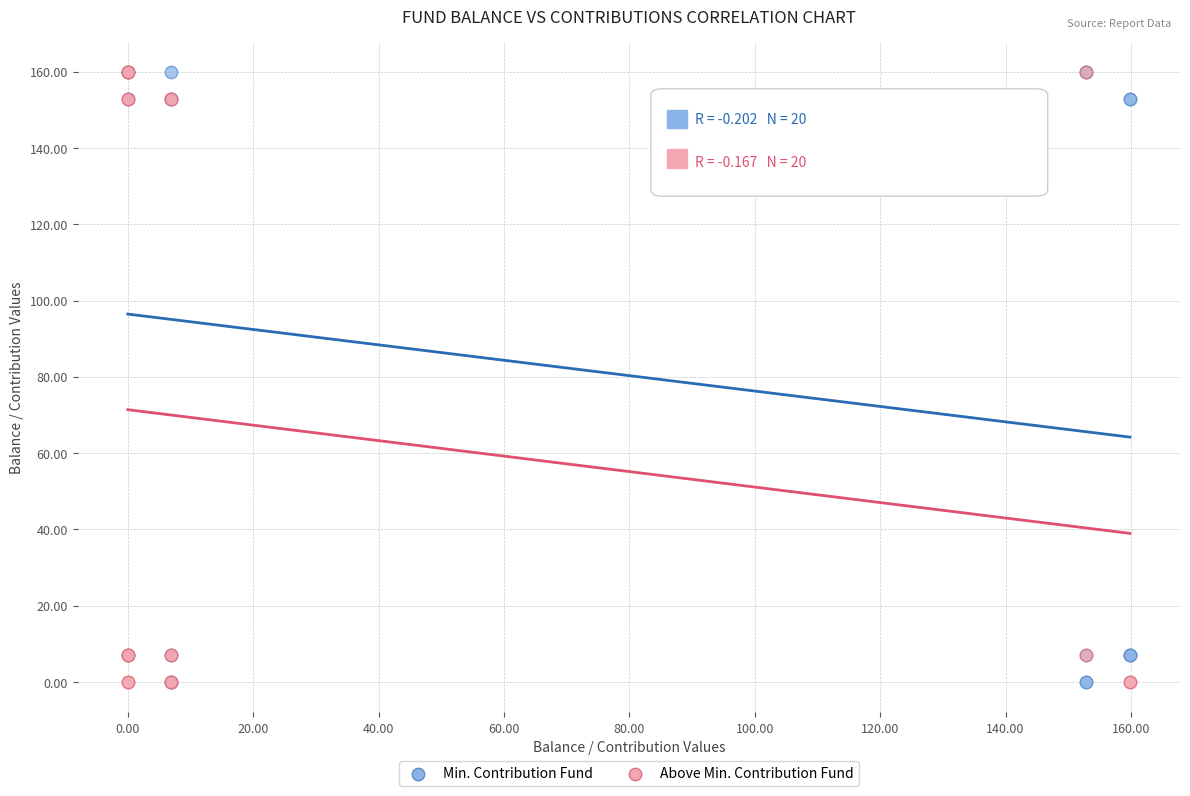

What are all the series names shown in the legend?

Min. Contribution Fund, Above Min. Contribution Fund